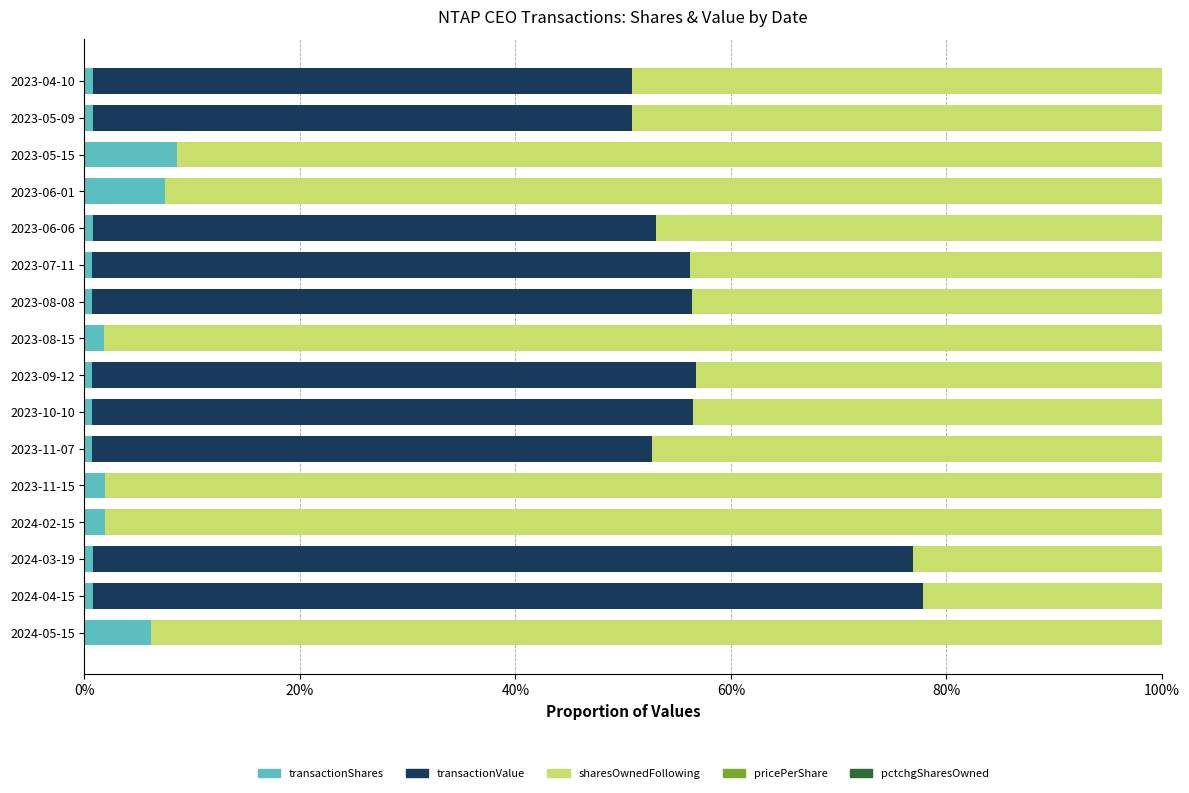

Where is pctchgSharesOwned nearest to the value 0?

2023-11-07